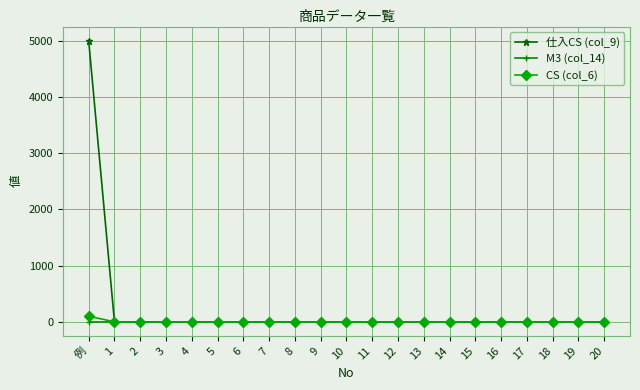

The value of M3 (col_14) at 13 is 0.0. True or false?

True